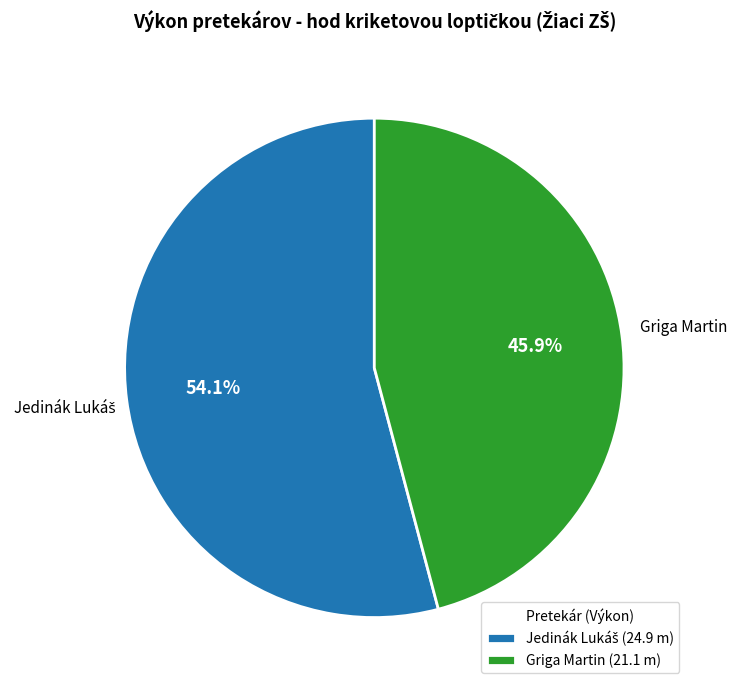

What portion of the pie excludes Griga Martin (21.1 m)?

54.1%